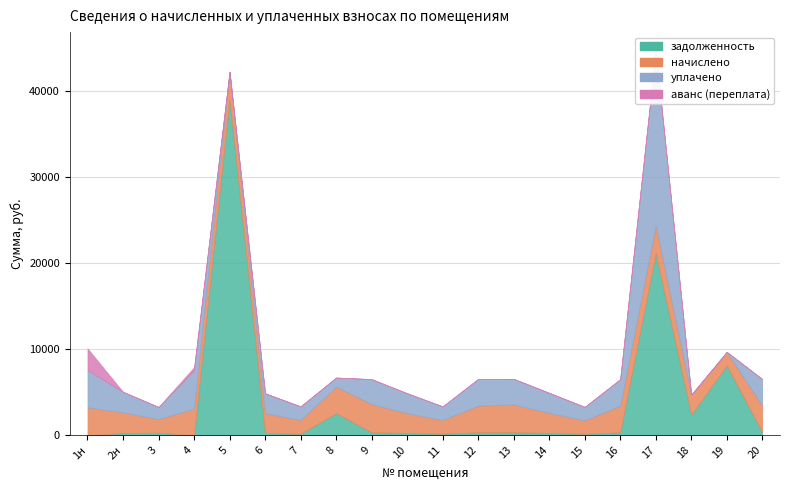

What is the spread (max minus min) of values at 6?

2308.7